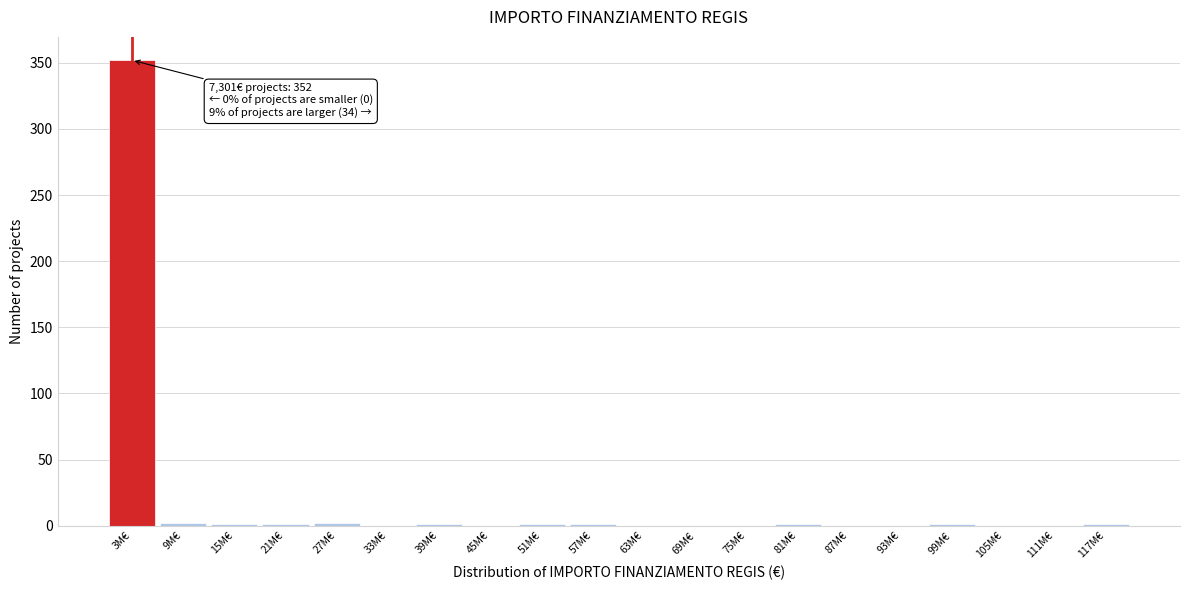

What is the sum of all values?

364